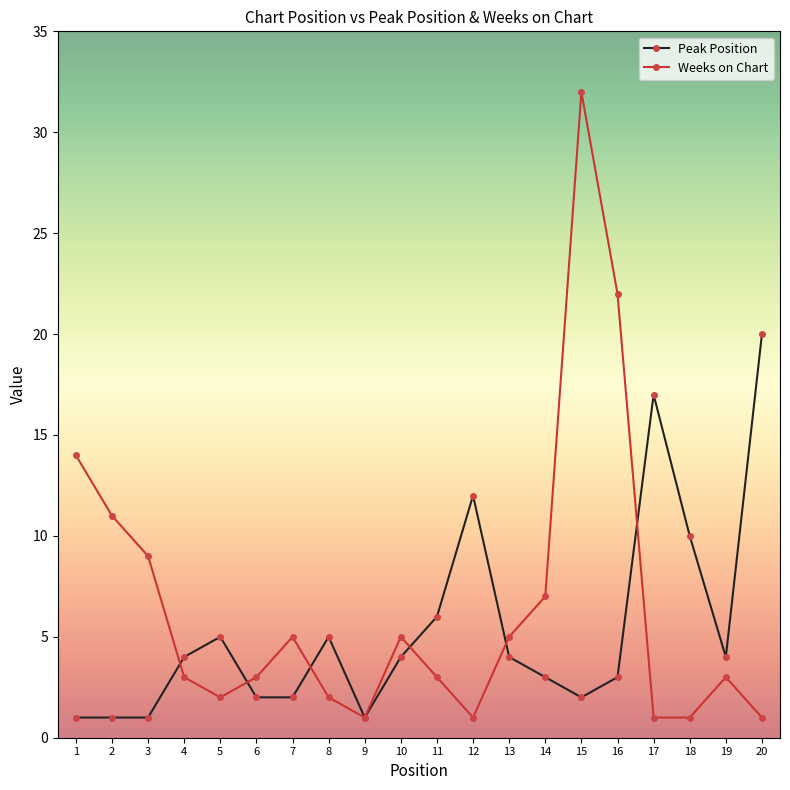

What is the spread (max minus min) of values at 10?

1